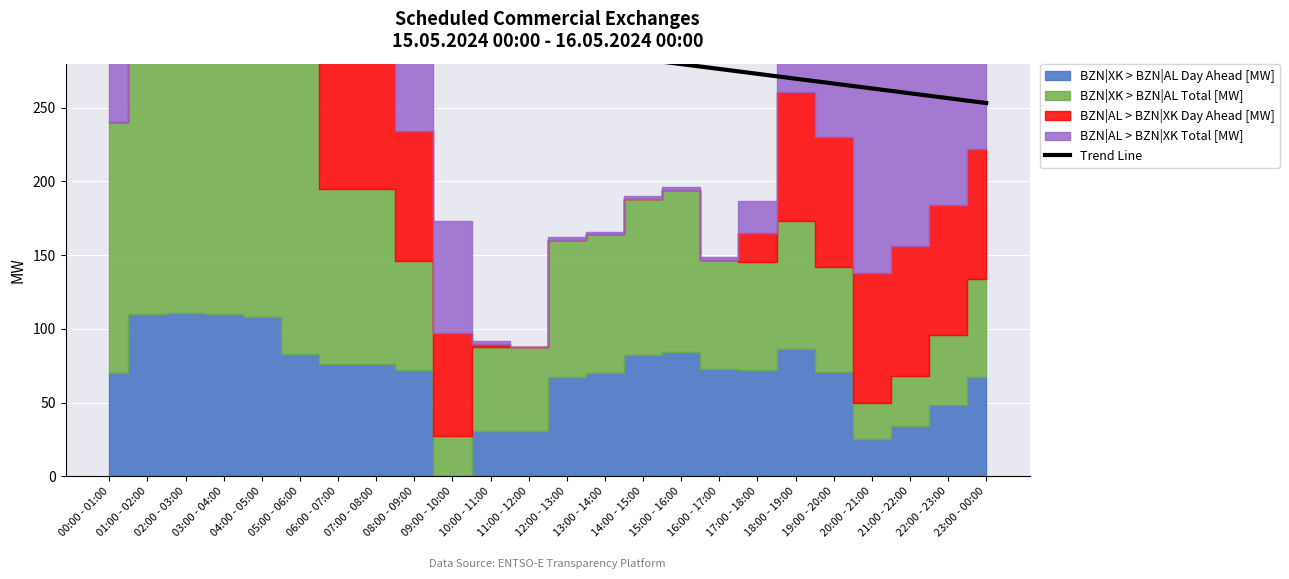

How many lines are shown in the chart?

1